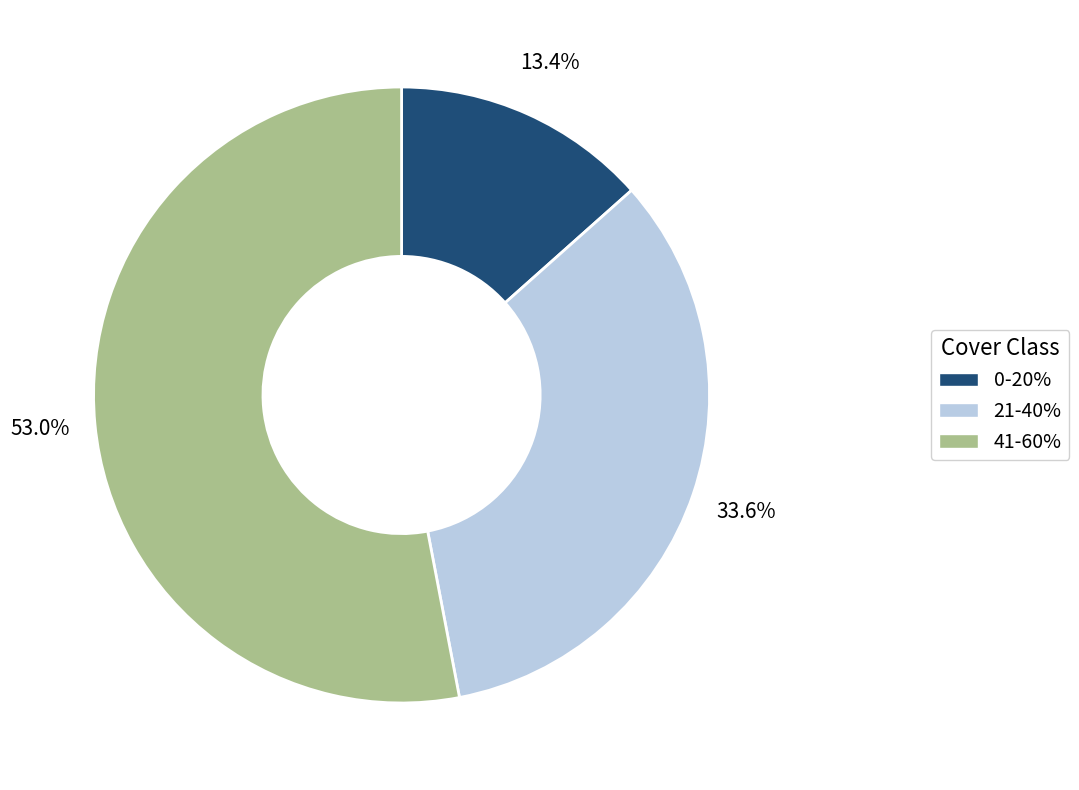

Is there a majority slice in this chart?

Yes